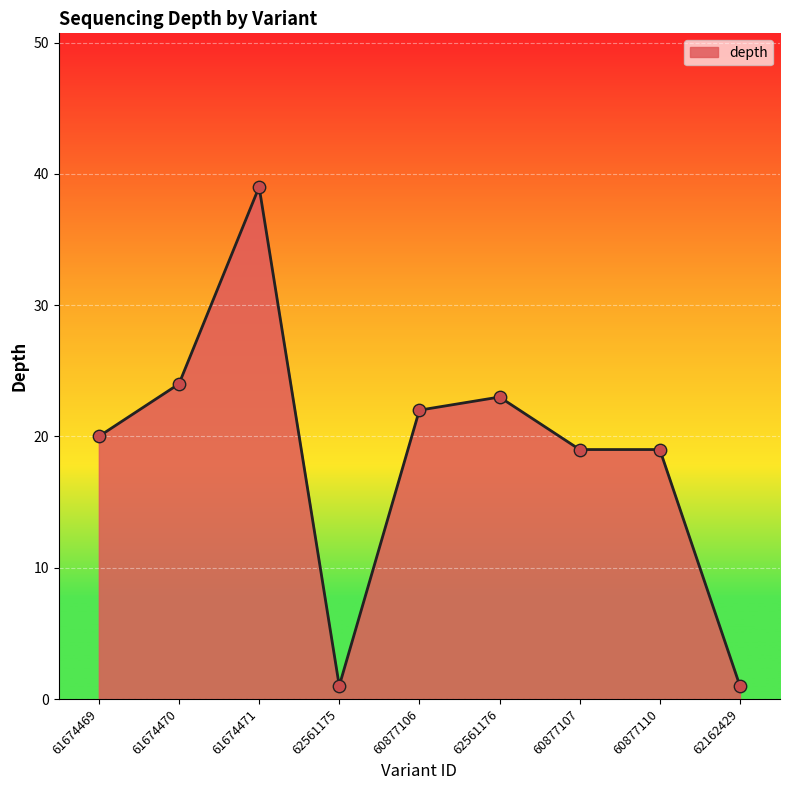

Which has a higher value, 60877106 or 60877107?

60877106